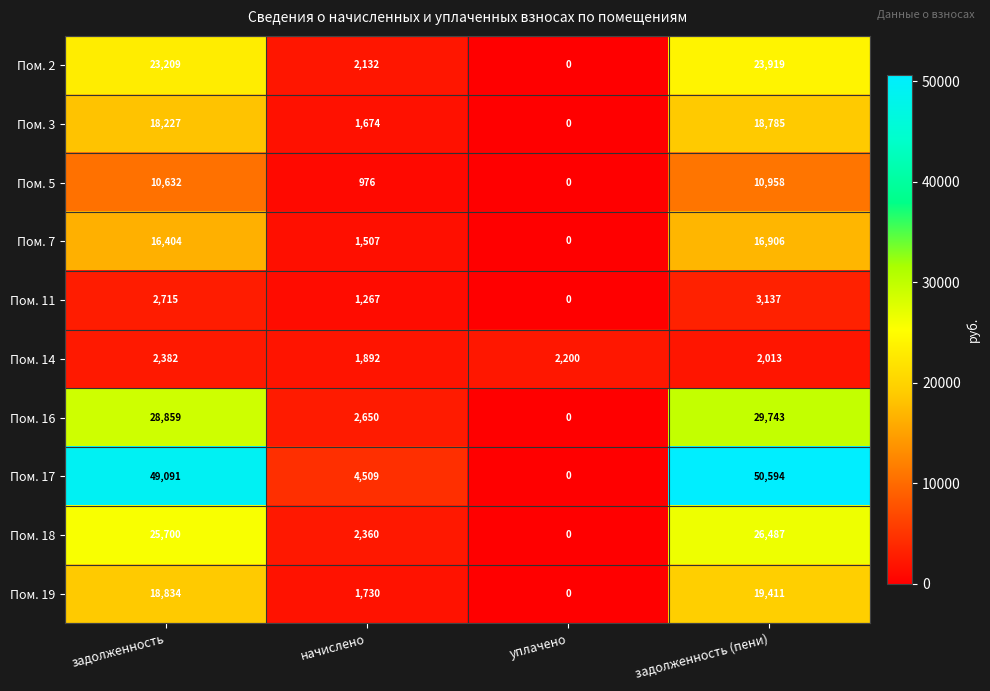

At начислено, list the series in order from smallest to largest.

Пом. 5, Пом. 11, Пом. 7, Пом. 3, Пом. 19, Пом. 14, Пом. 2, Пом. 18, Пом. 16, Пом. 17